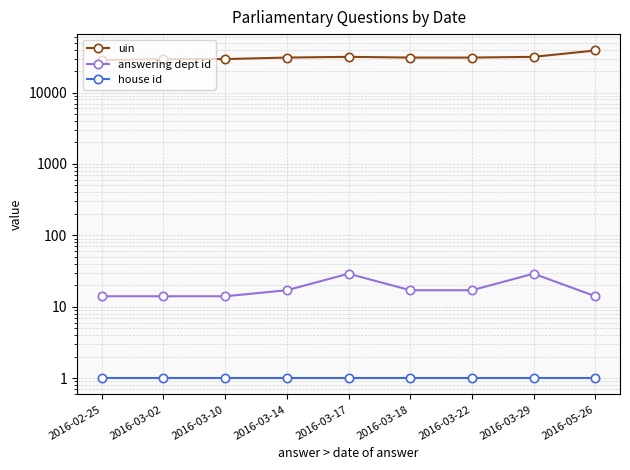

True or false: answering dept id and uin intersect in this chart.

False